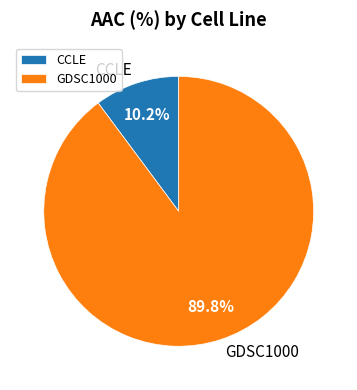

Count the number of slices in the pie.

2